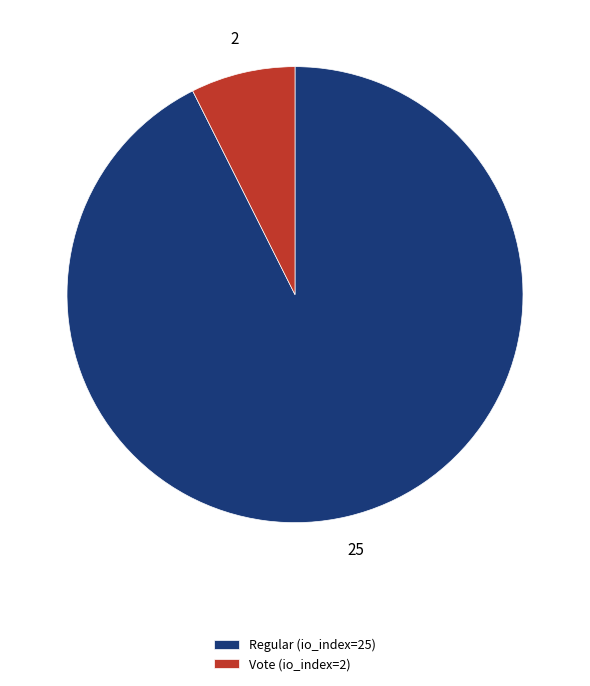

True or false: Regular (io_index=25) accounts for 83% of the total.

False